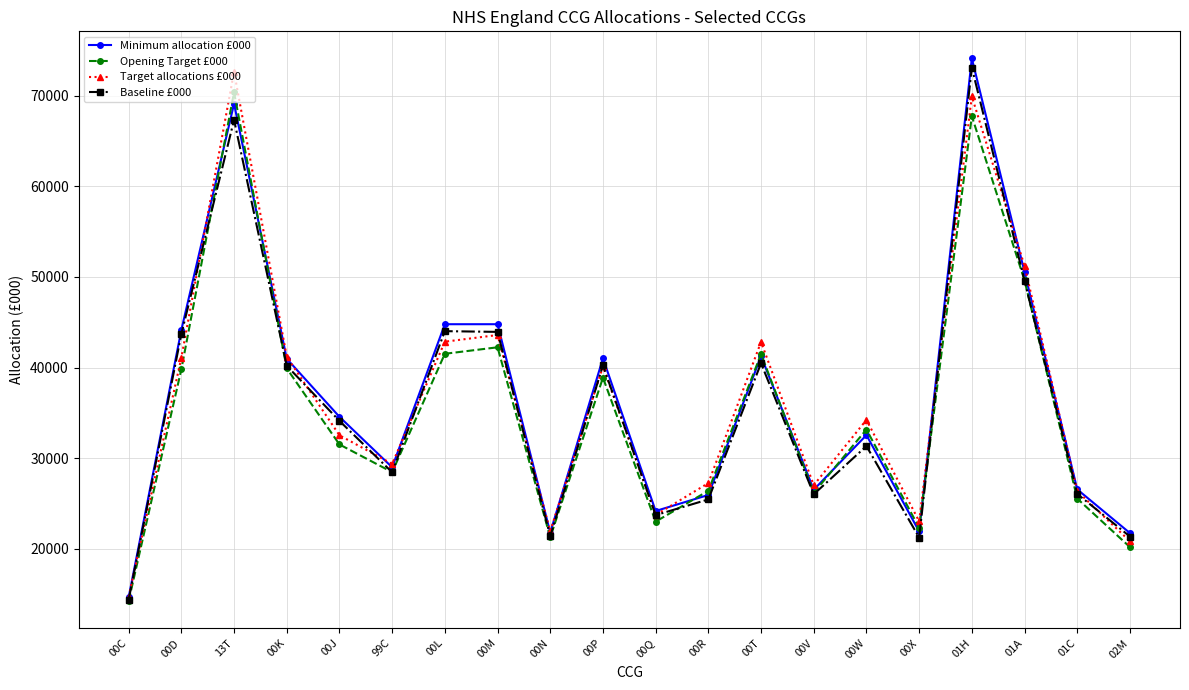

What is the total value across all series at 01A?

200990.5